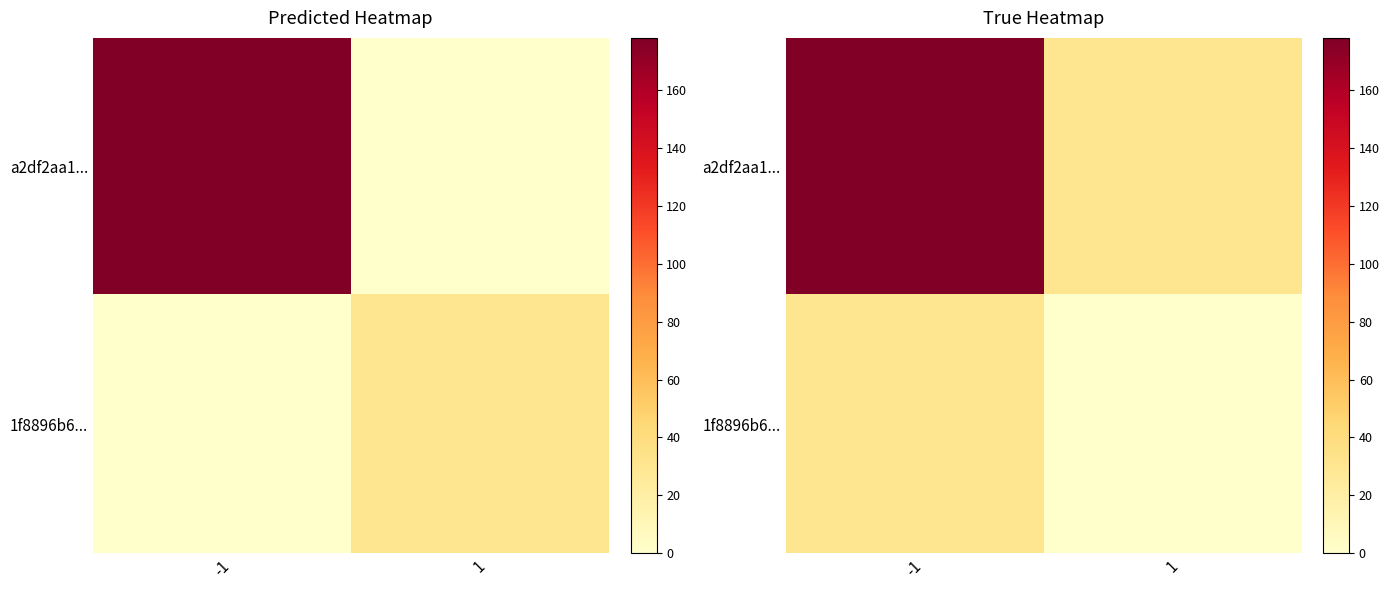

How many data points in a2df2aa1... are less than 178?

1